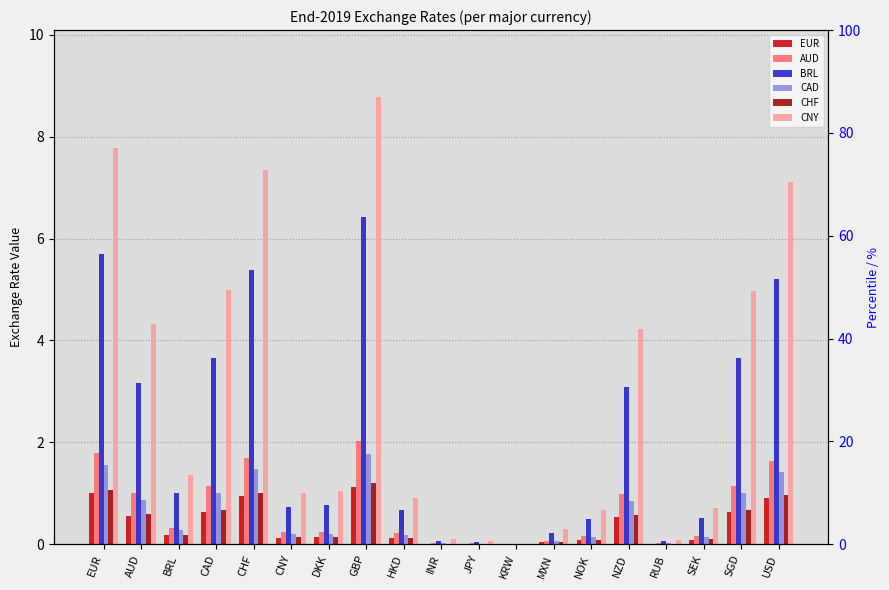

The CHF series shows 0.0 at RUB. True or false?

False